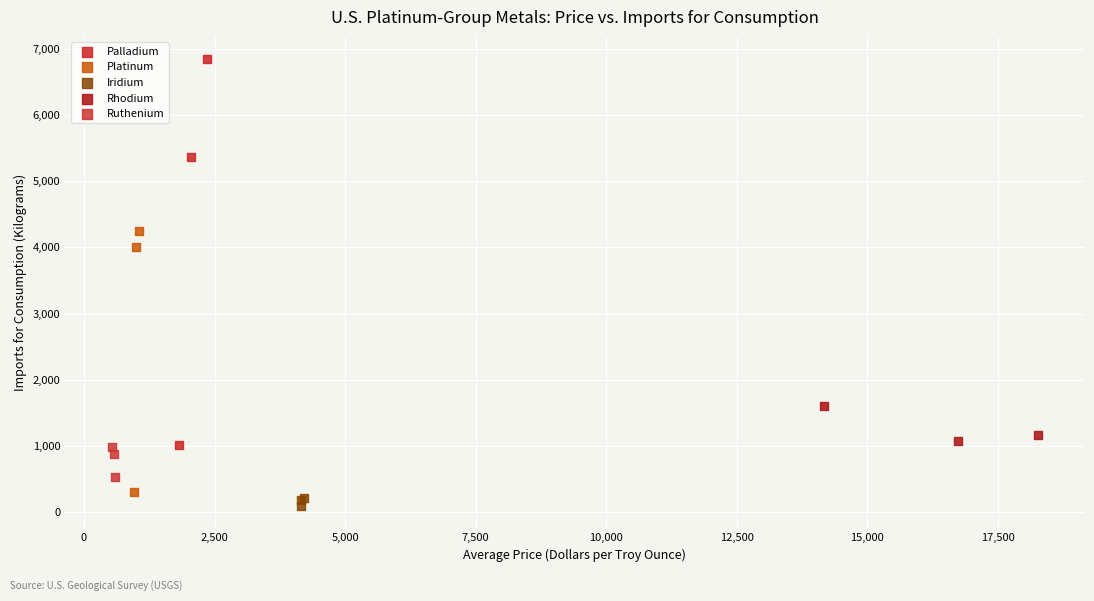

Which series has the widest spread of Y values?

Palladium